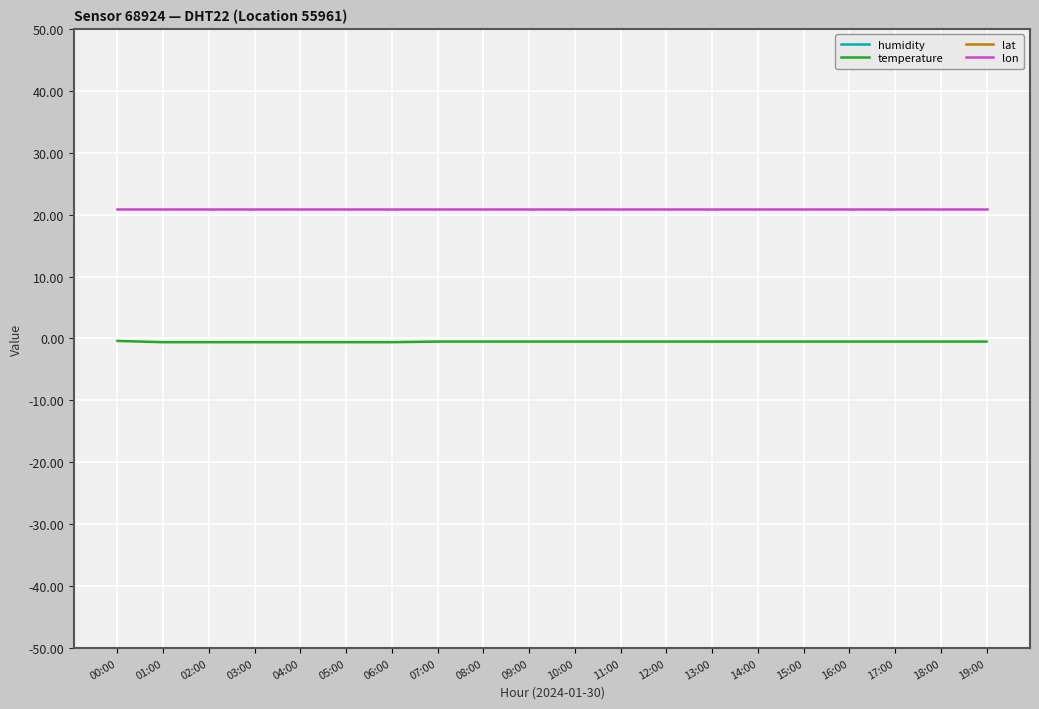

What is the label of the 8th point from the right?

12:00